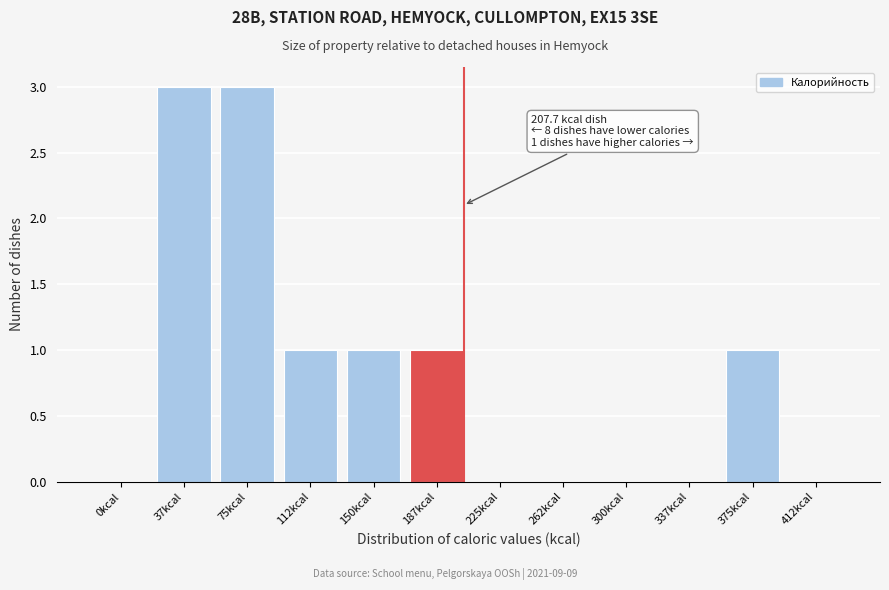

Reading left to right, list all the values displayed in this chart.

0kcal=0	37kcal=3	75kcal=3	112kcal=1	150kcal=1	187kcal=1	225kcal=0	262kcal=0	300kcal=0	337kcal=0	375kcal=1	412kcal=0